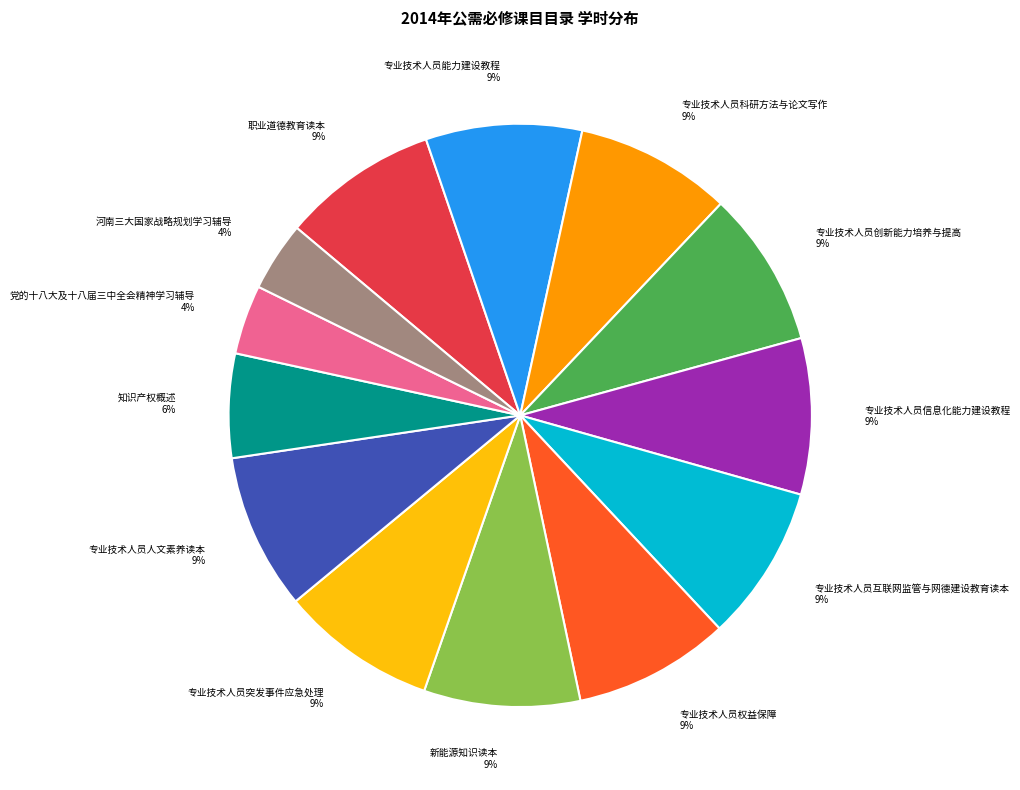

Is there any slice that represents more than half of the pie?

No